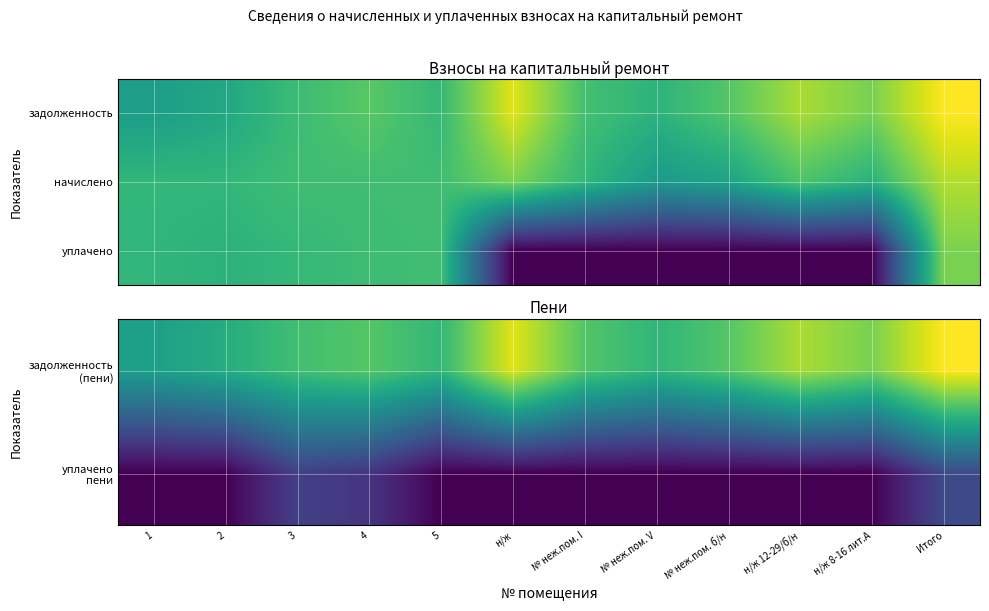

Which series changed the most between 2 and № неж.пом. V?

уплачено